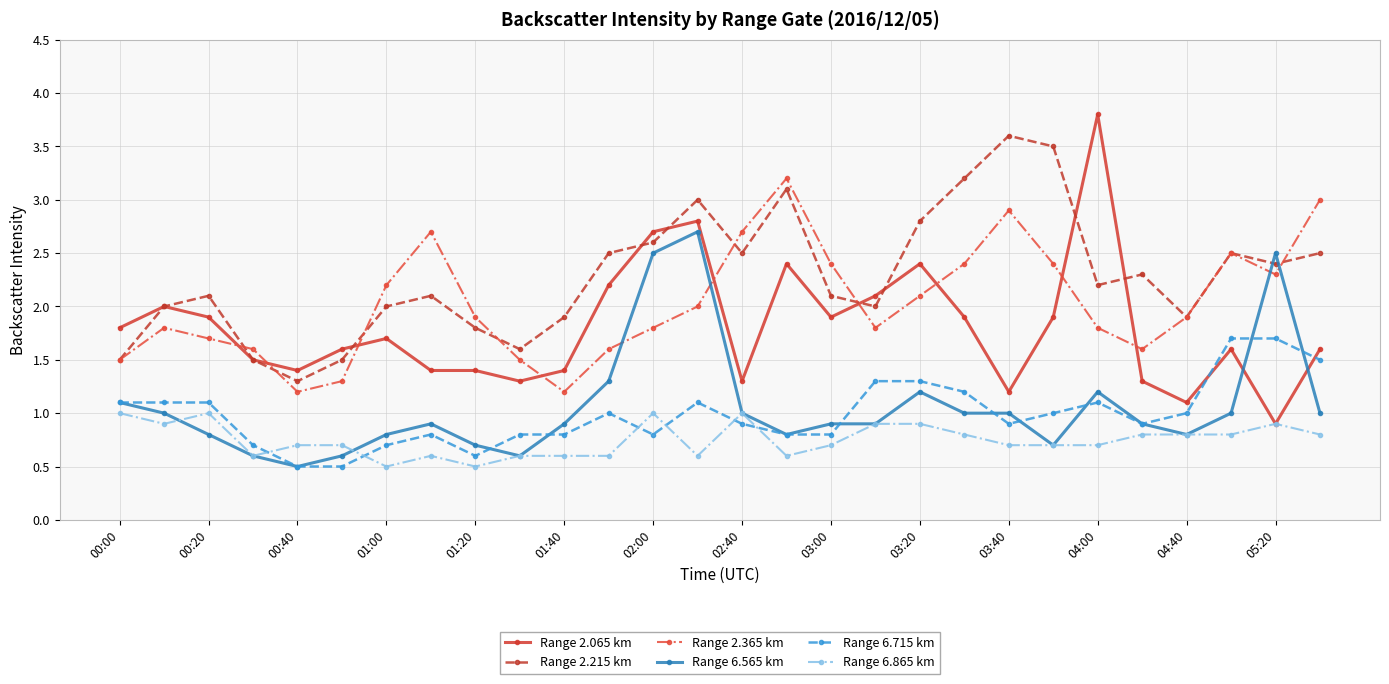

What is the highest value of the Range 6.565 km series?

2.7